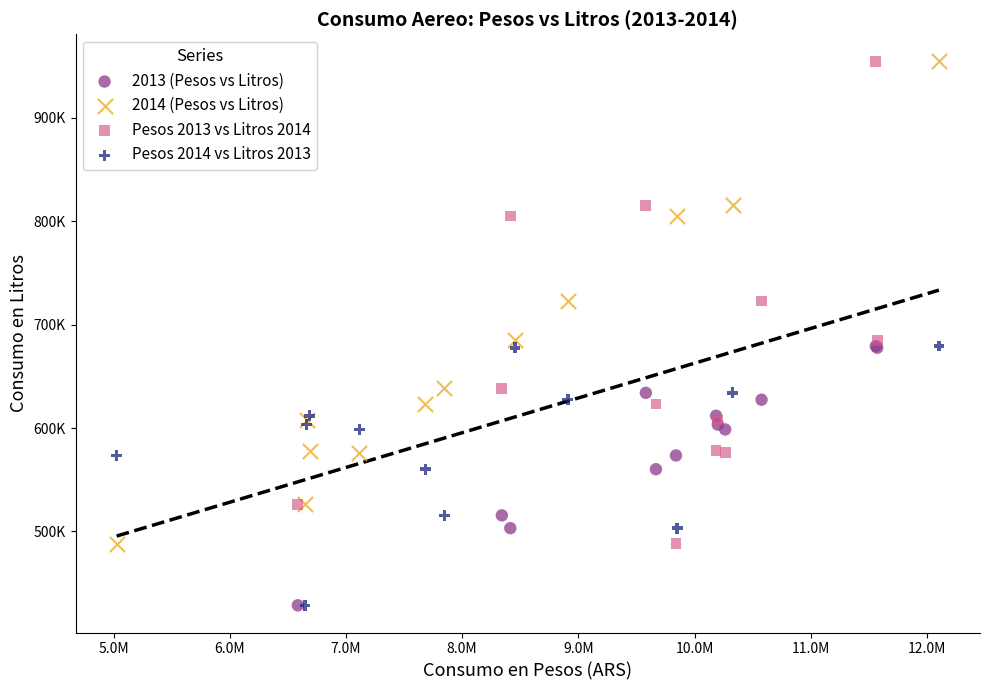

What are all the series names shown in the legend?

2013 (Pesos vs Litros), 2014 (Pesos vs Litros), Pesos 2013 vs Litros 2014, Pesos 2014 vs Litros 2013